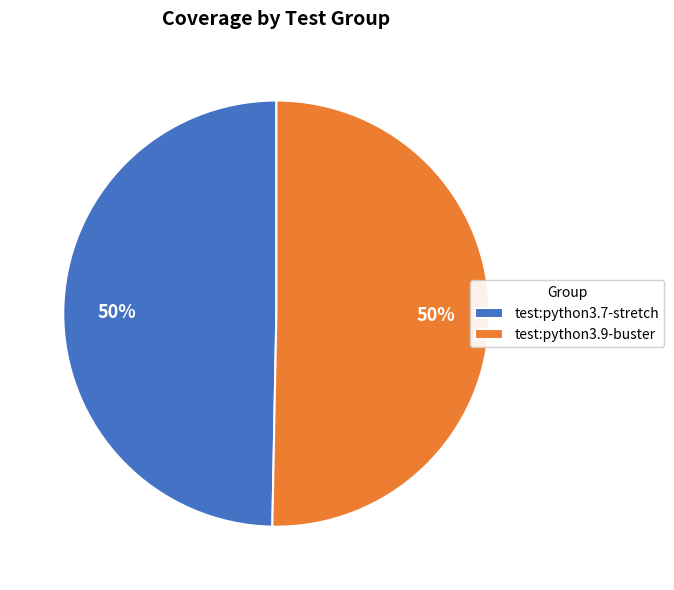

Is the sum of test:python3.7-stretch and test:python3.9-buster greater than half?

Yes